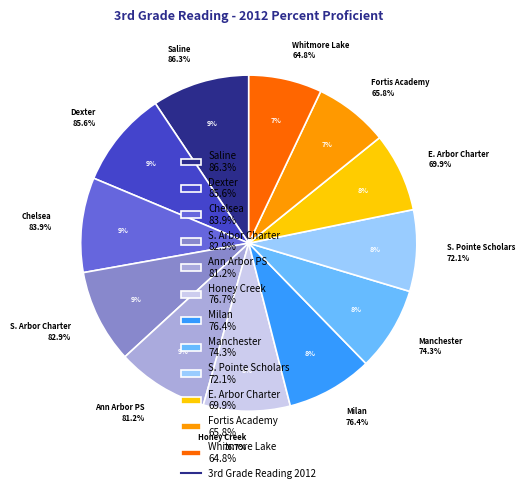

Combined, do South Pointe Scholars Charter Academy and Whitmore Lake Public School District account for over 50%?

No